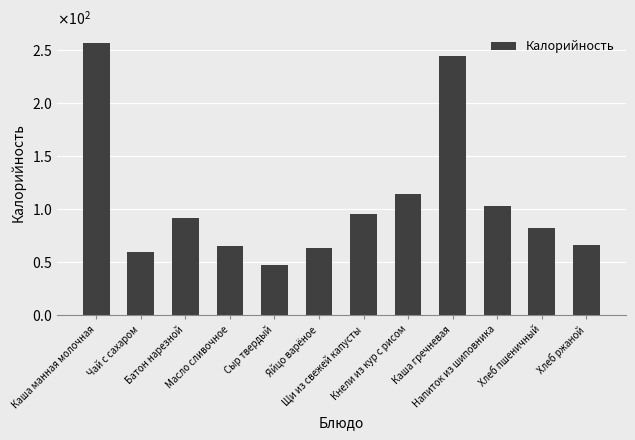

True or false: the data shows 96.6 at Яйцо варёное.

False